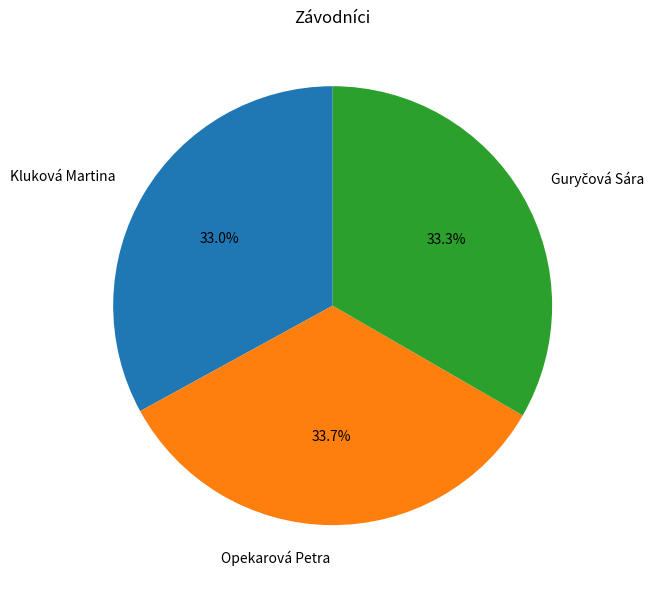

Does Opekarová Petra represent more than half of the total?

No